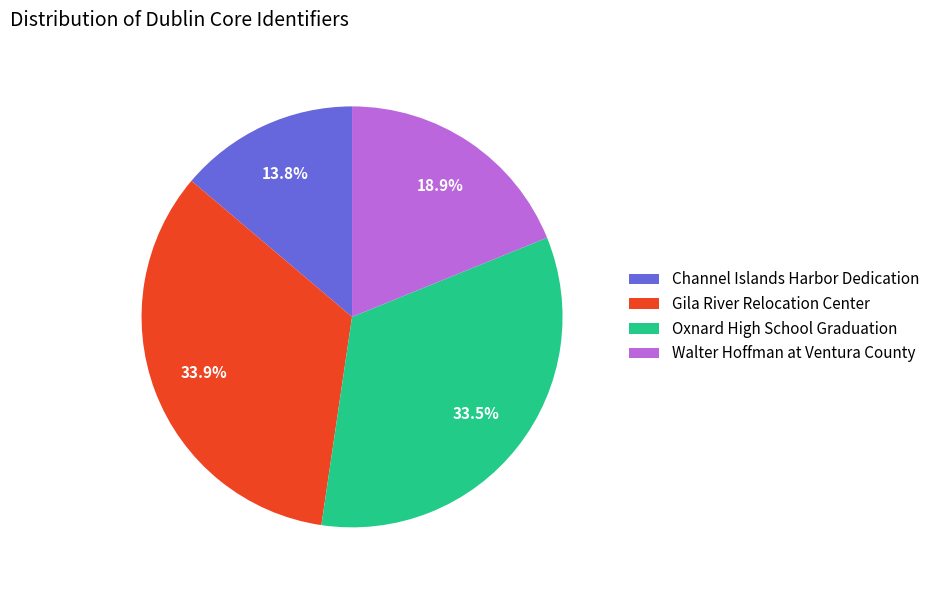

To the nearest percent, what is the average slice percentage?

25%